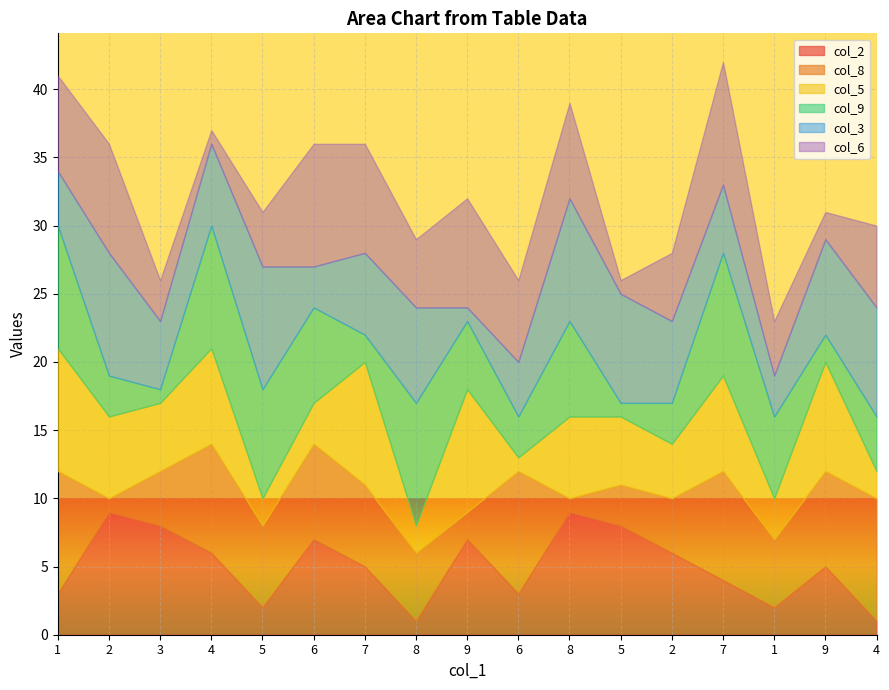

True or false: col_8 has a value of 6 at 6.

False